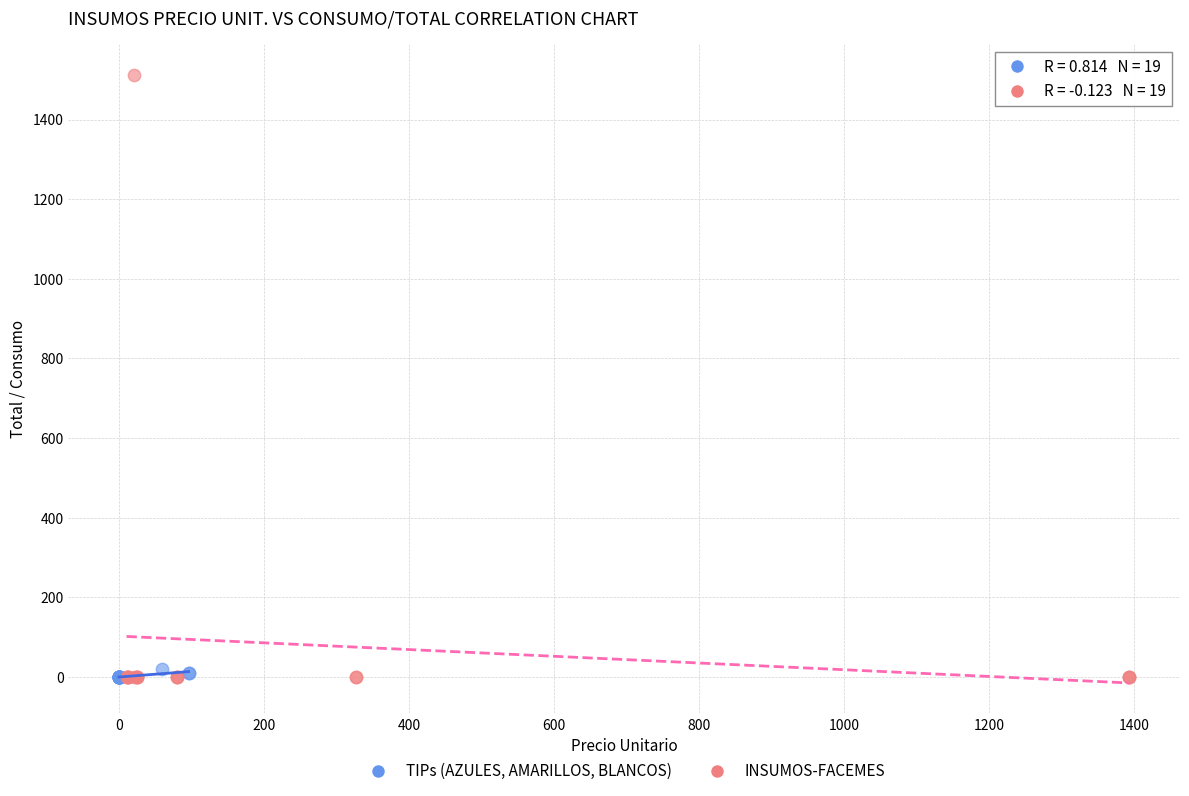

Which series has the largest Y range (max minus min)?

INSUMOS-FACEMES